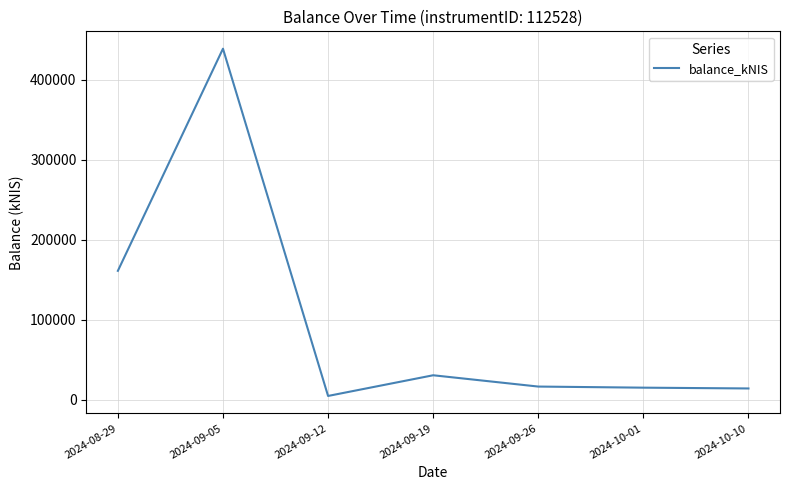

Is it true that the value at 2024-09-05 is 439019.0?

True